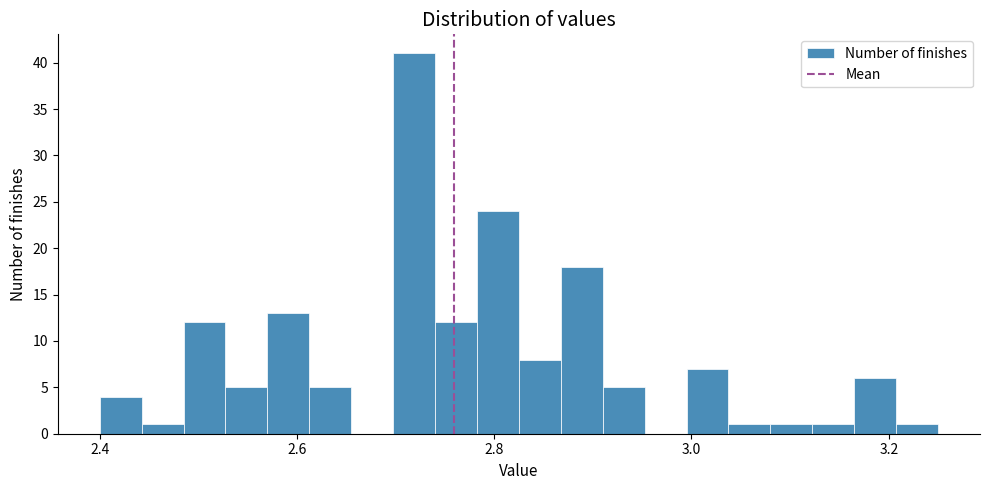

Read against the x-axis, roughly where is the centre of the tallest bar?

2.72